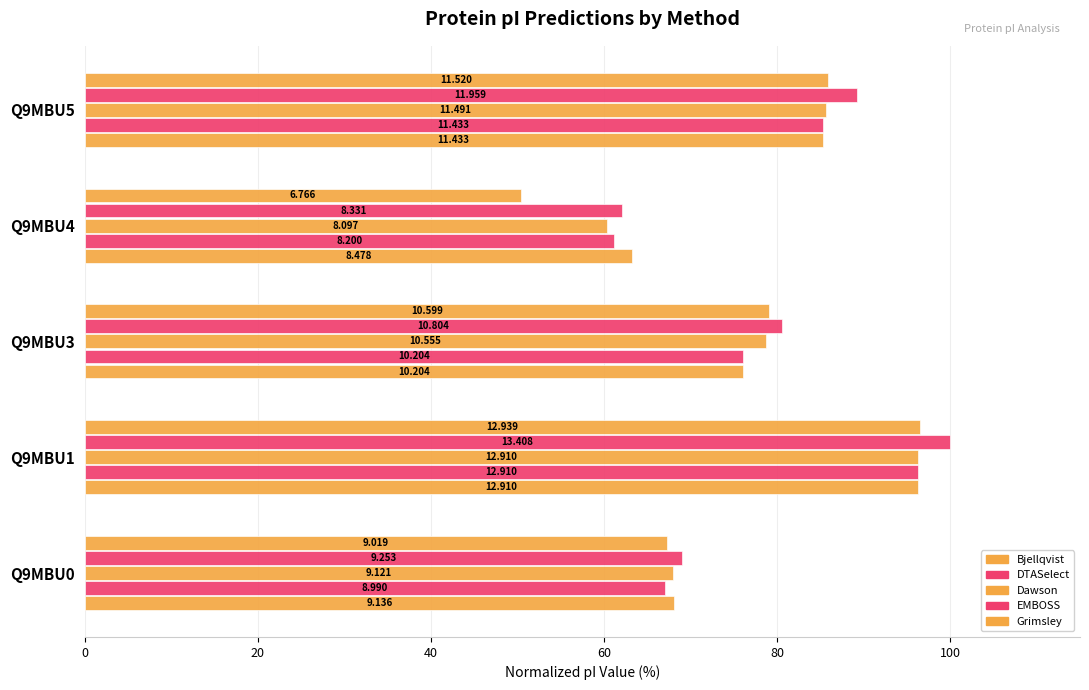

How many bars are there in each group?

5